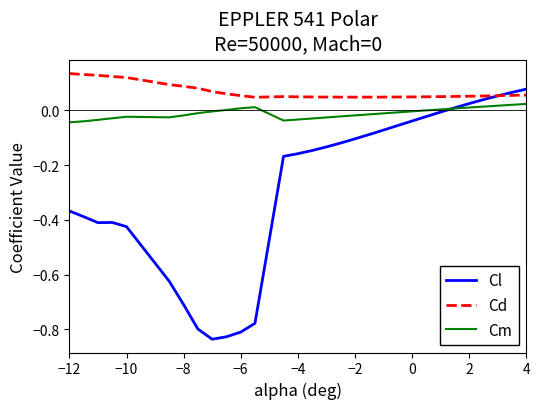

True or false: Cm and Cd intersect in this chart.

False